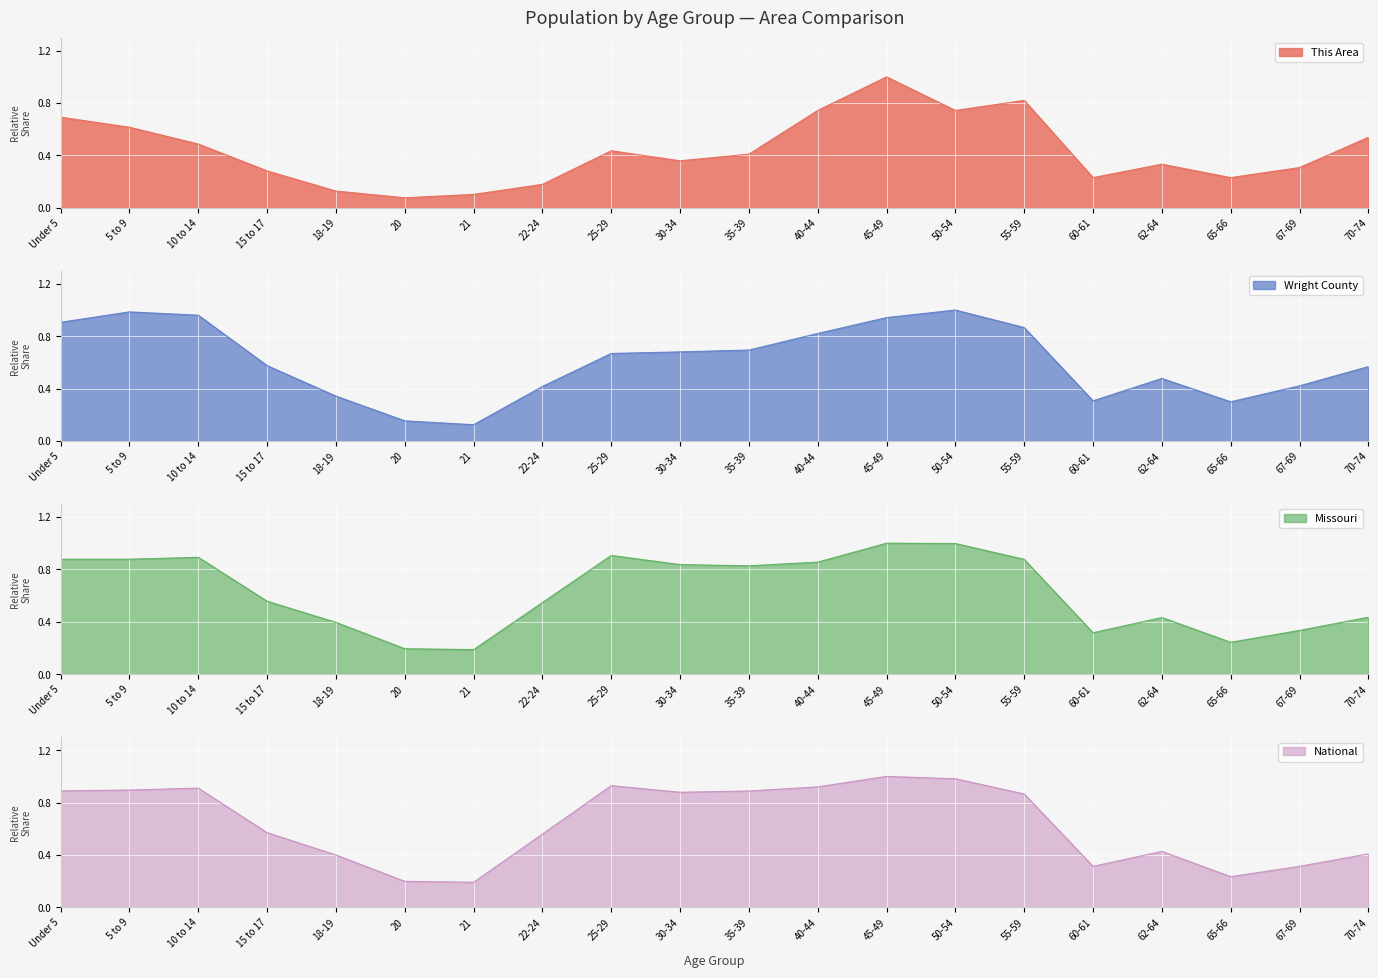

Which has a higher value, 25-29 or Under 5?

Under 5